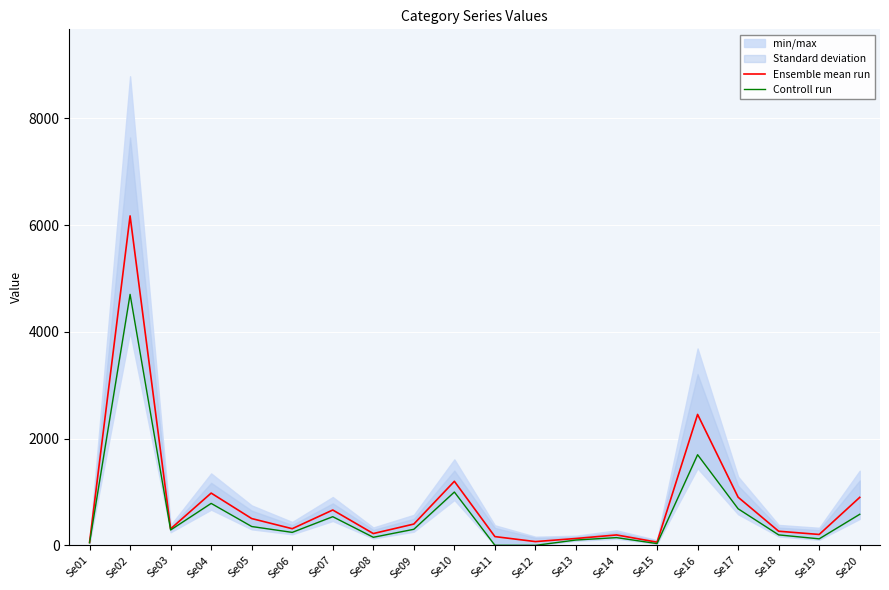

What is the approximate value of Ensemble mean run at Se09?

399.0